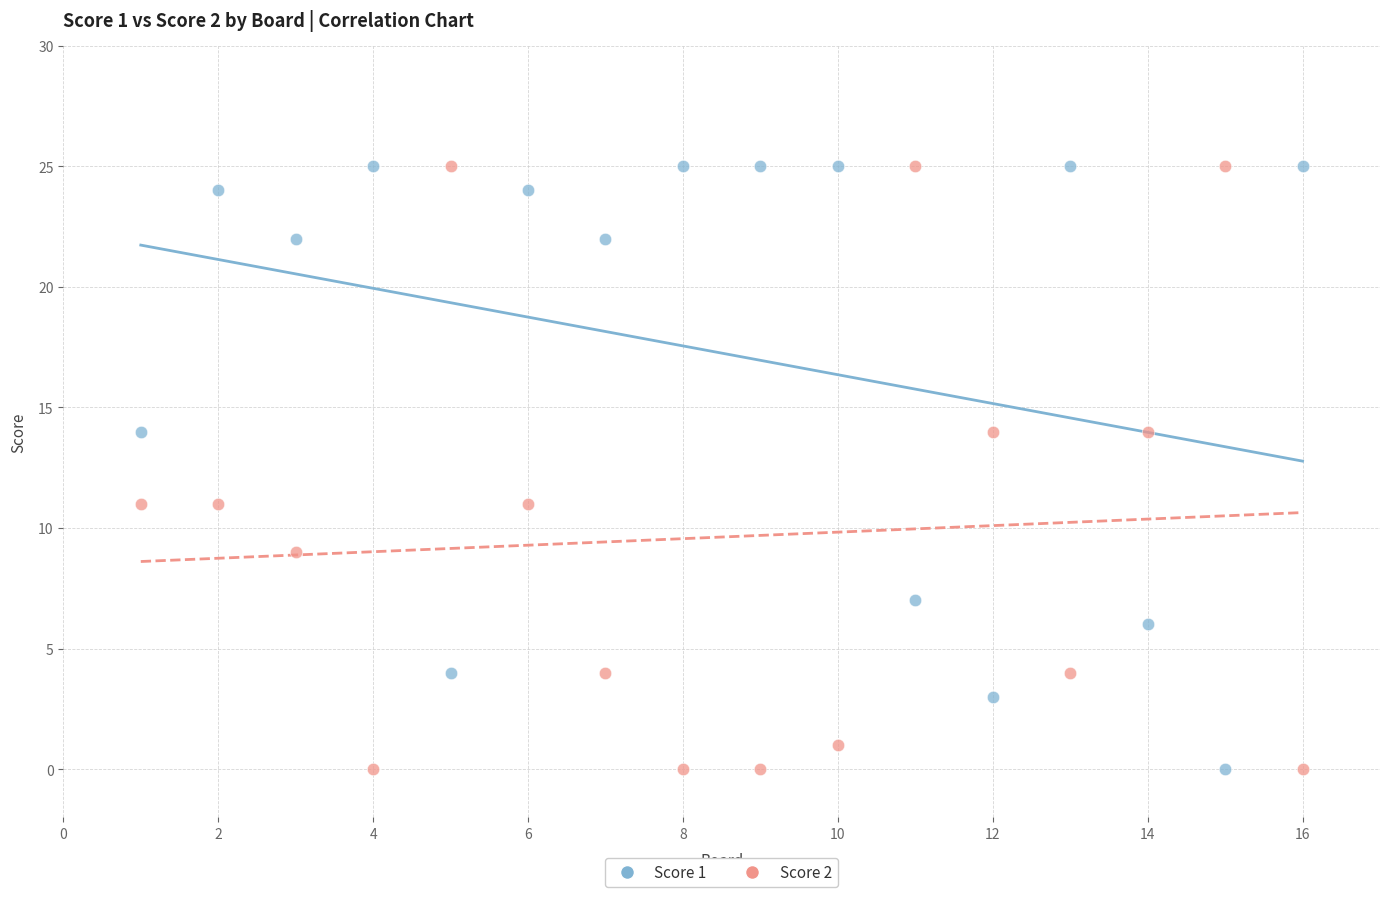

What is the X range (max minus min) for the scatter plot?

15